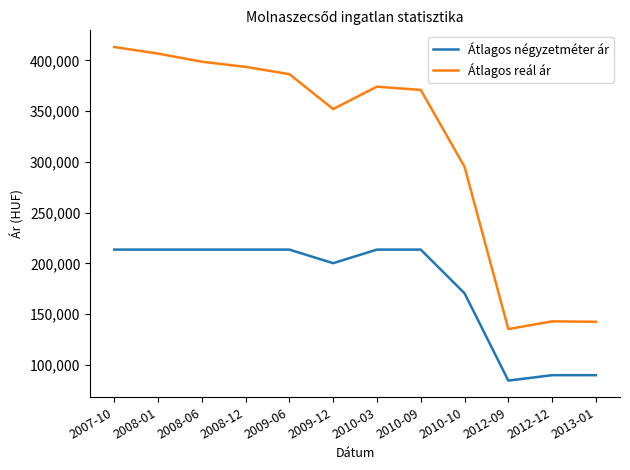

Rank the series at 2009-06 from highest to lowest value.

Átlagos reál ár, Átlagos négyzetméter ár